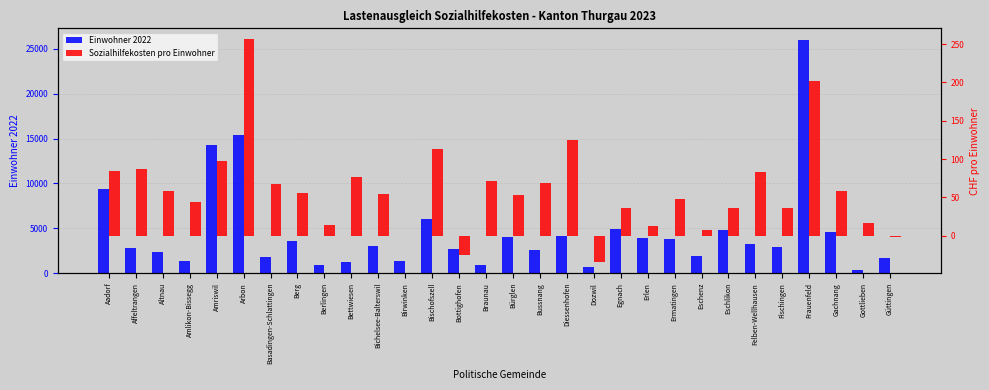

How many data points in Sozialhilfekosten pro Einwohner are above 56?

15